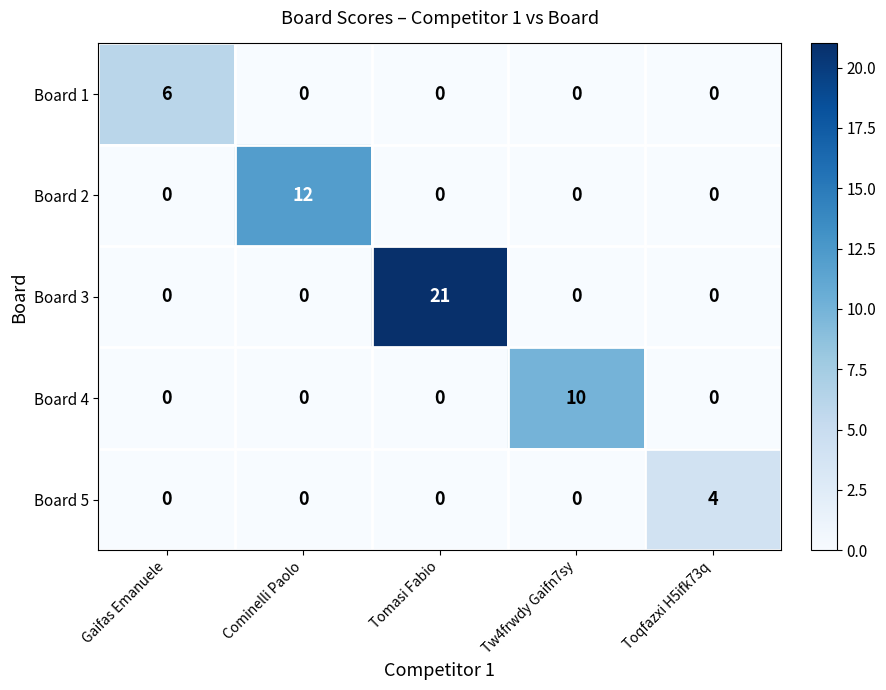

Is it true that Board 1 equals 0 at Toqfazxi H5ifk73q?

True